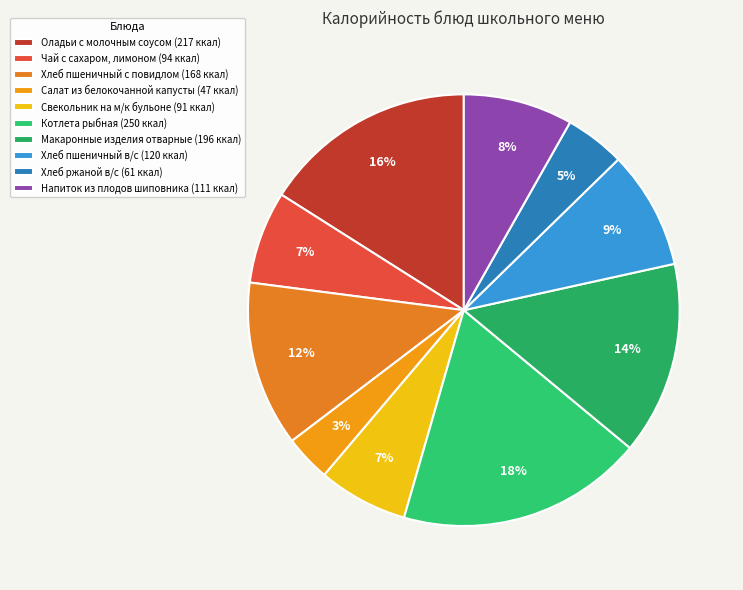

Rank the categories by value from lowest to highest.

Салат из белокочанной капусты, Хлеб ржаной в/с, Свекольник на м/к бульоне, Чай с сахаром, лимоном, Напиток из плодов шиповника, Хлеб пшеничный в/с, Хлеб пшеничный с повидлом, Макаронные изделия отварные, Оладьи с молочным соусом, Котлета рыбная